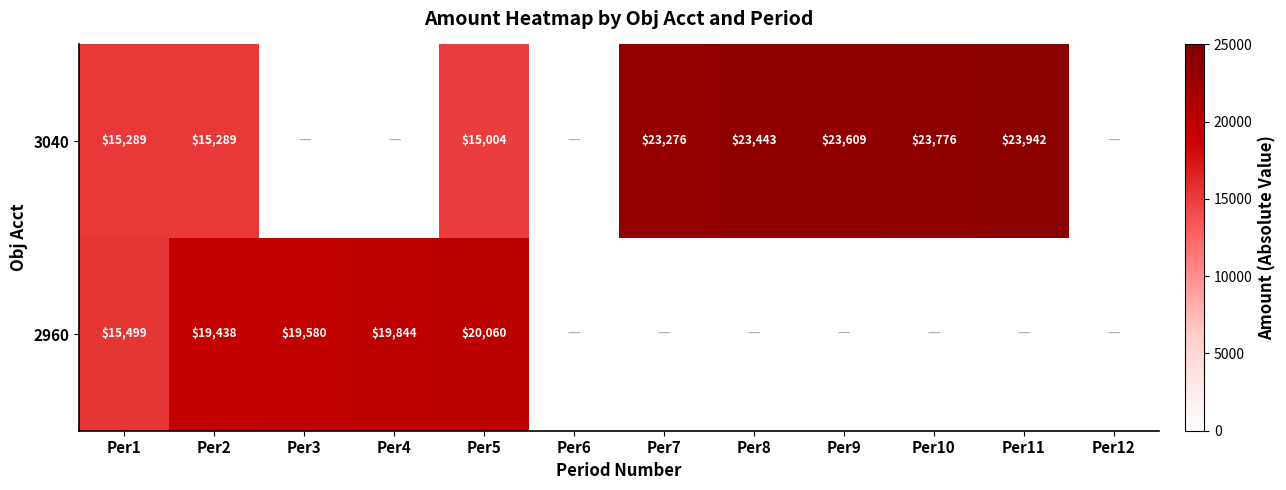

At which category is the sum across all series the highest?

Per5